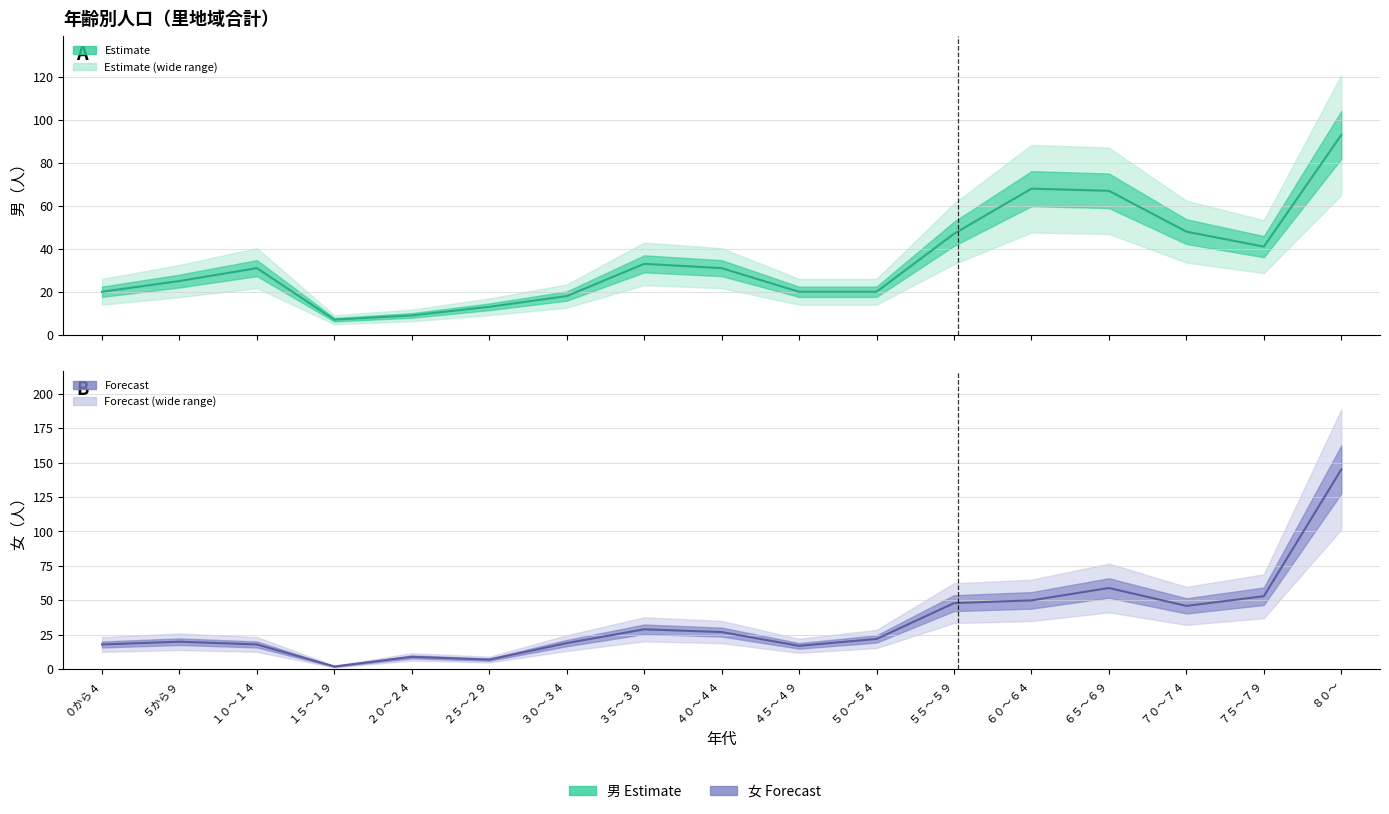

What is the sum of the 女 values at ６０～６４ and ４５～４９?

67